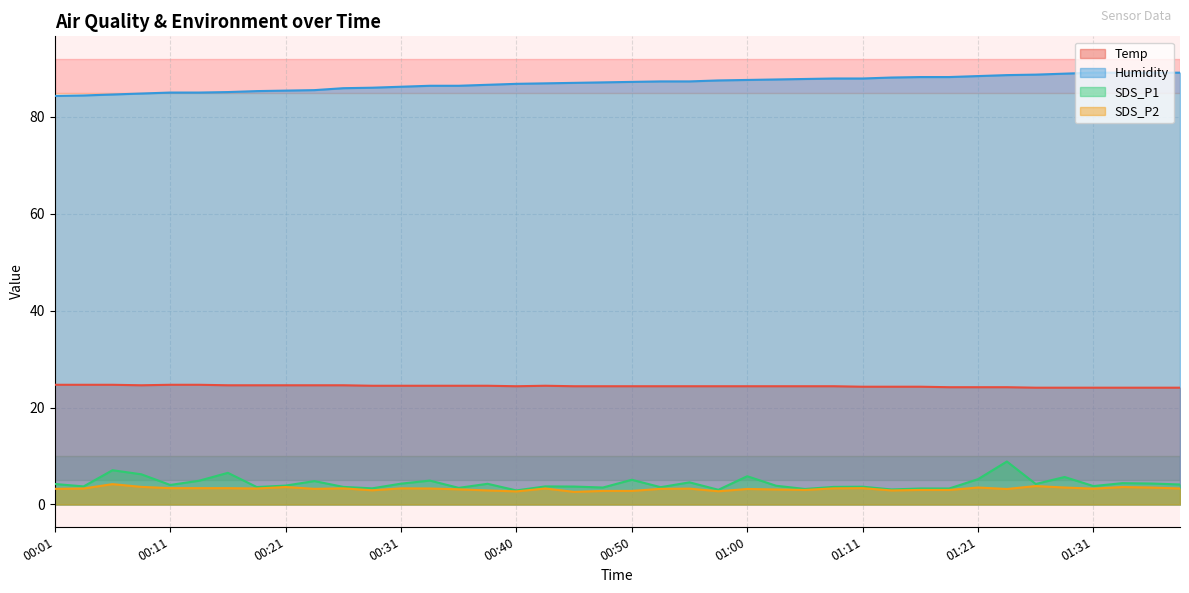

Rank the series at 00:48 from highest to lowest value.

Humidity, Temp, SDS_P1, SDS_P2